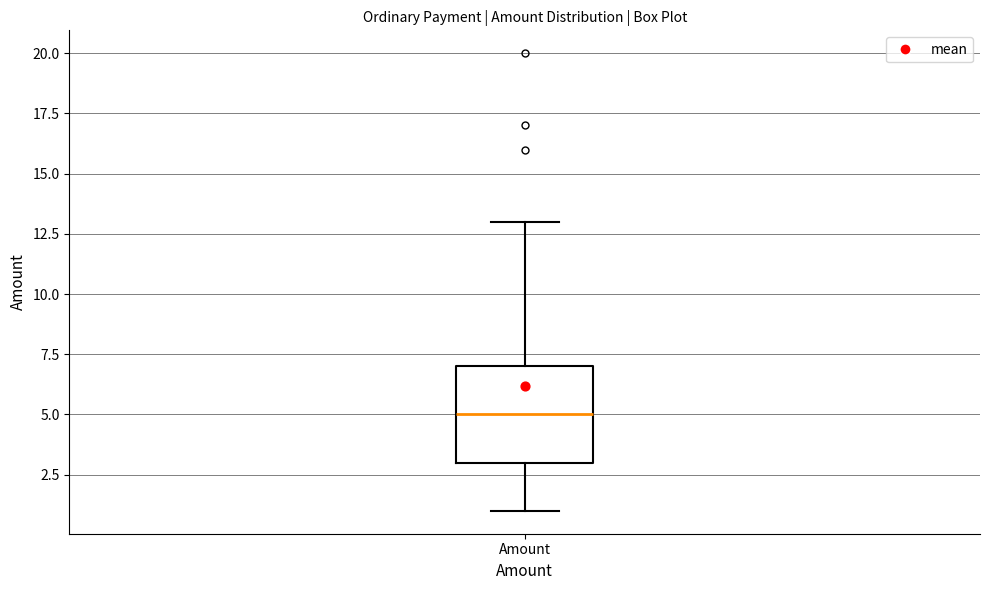

Transcribe this box plot: give where the median line is, the range the box spans, and where the two whiskers end, as read against the y-axis. The values are not printed on the chart, so give them approximately, as read against the axis.

median 5, box 3 to 7, whiskers 1 to 13